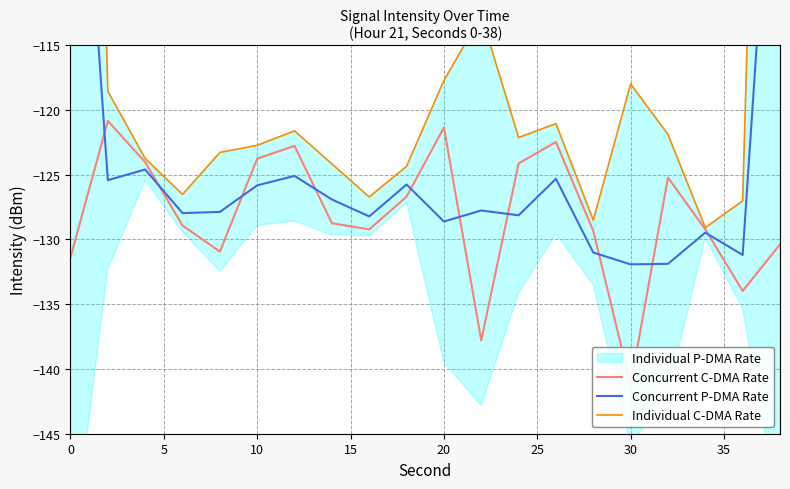

What is the value of the Concurrent P-DMA Rate point at the 6th from the left?

-125.8